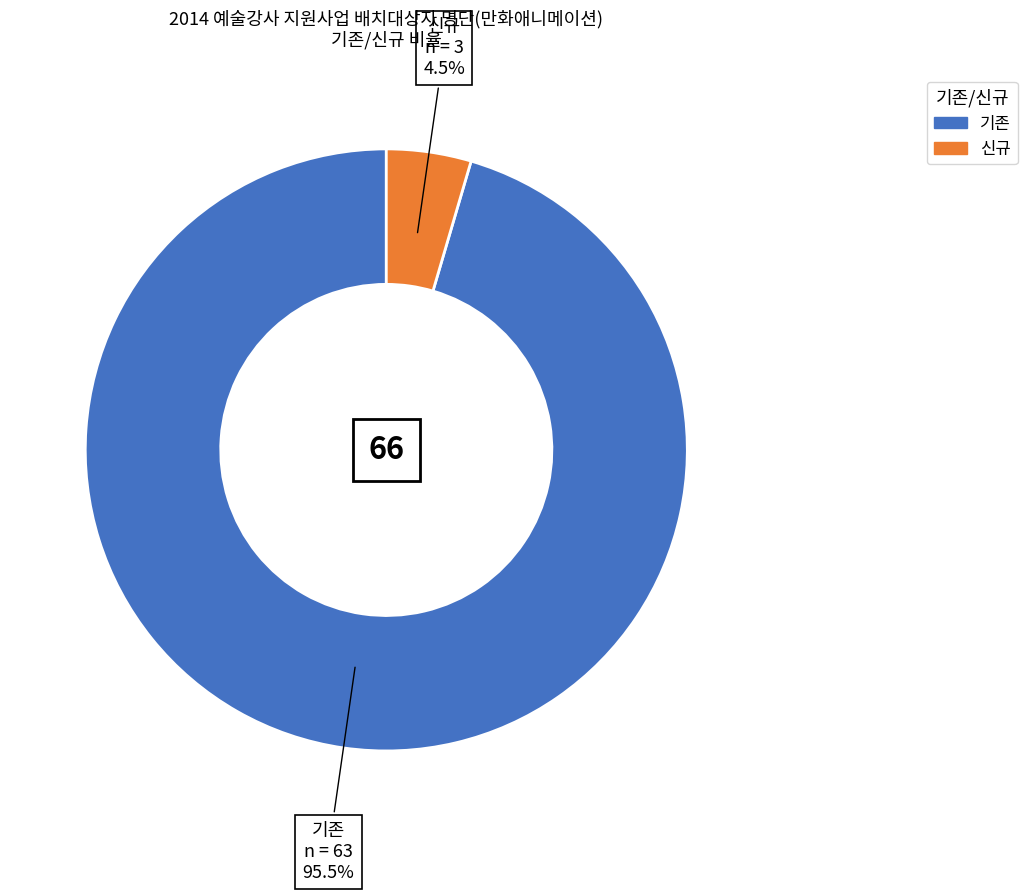

Count the number of slices in the pie.

2